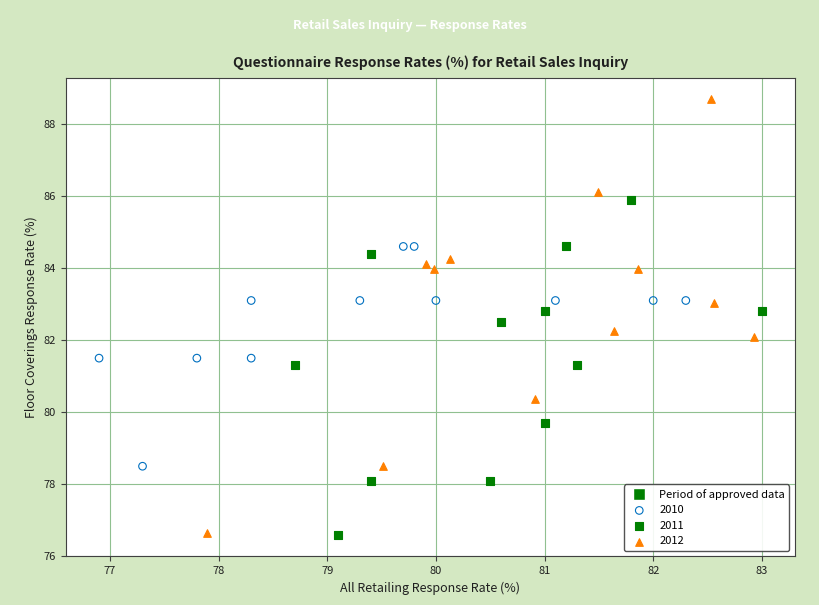

Which series contains the highest Y value?

2012